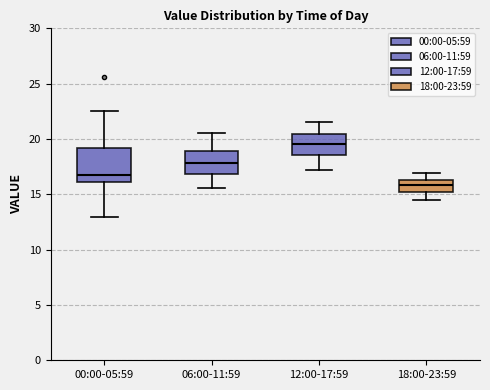

Where does the median line of the box for 18:00-23:59 sit on the y-axis? The values are not printed on the chart, so give them approximately, as read against the axis.

16.0